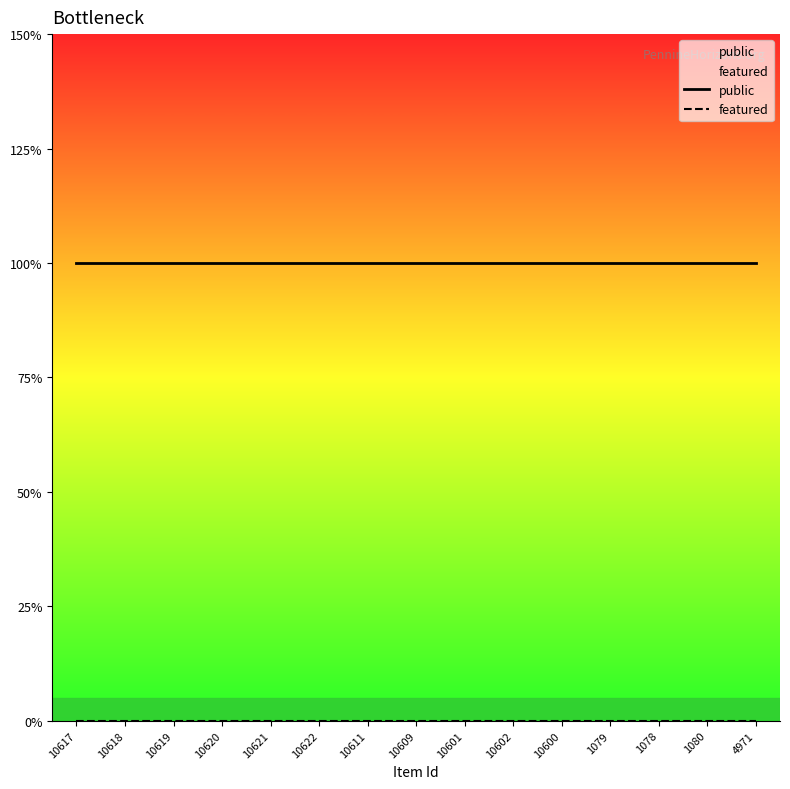

What is the label of the 13th point from the right?

10619